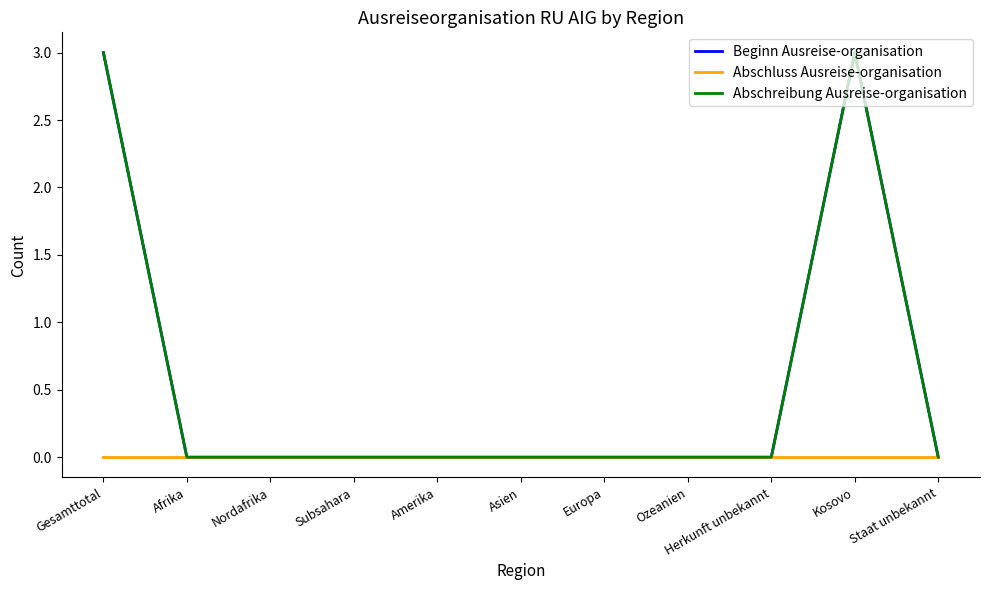

At which label does Abschluss Ausreise-organisation reach its minimum?

Gesamttotal